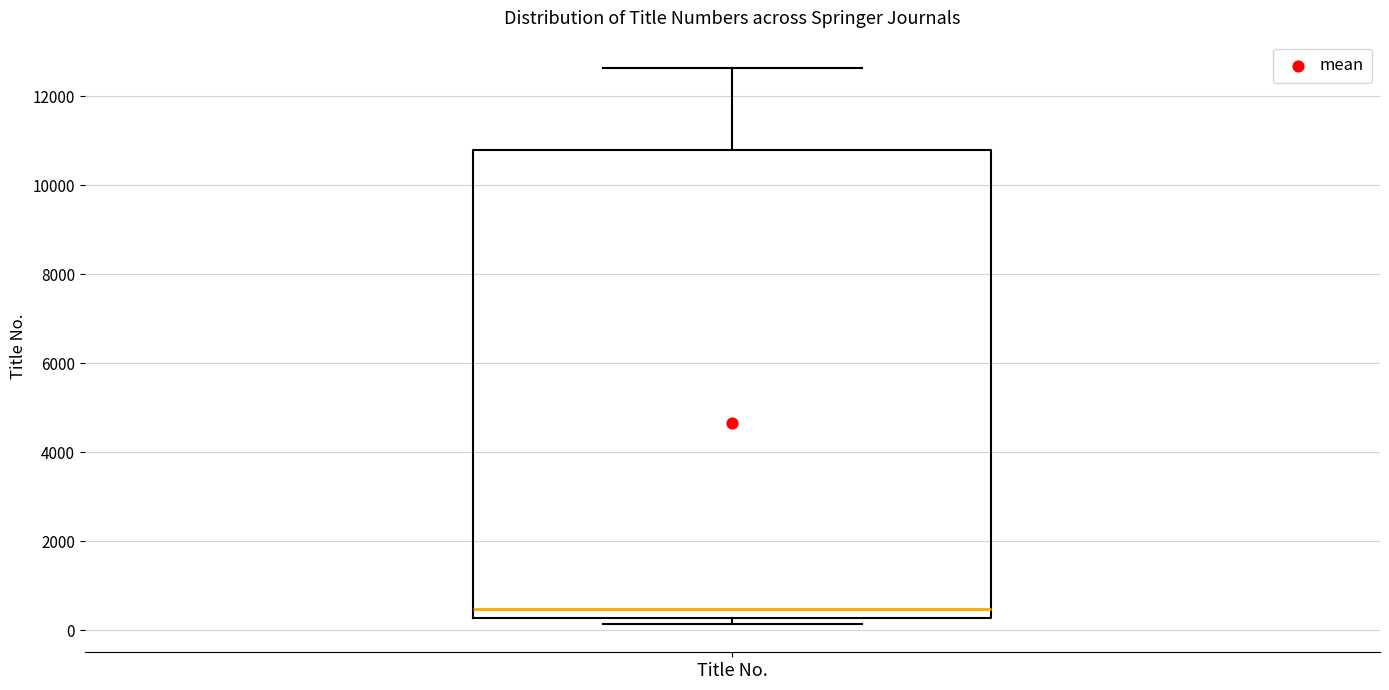

Transcribe this box plot: give where the median line is, the range the box spans, and where the two whiskers end, as read against the y-axis. The values are not printed on the chart, so give them approximately, as read against the axis.

median 400, box 200 to 10800, whiskers 200 (just below the box's lower edge) to 12600